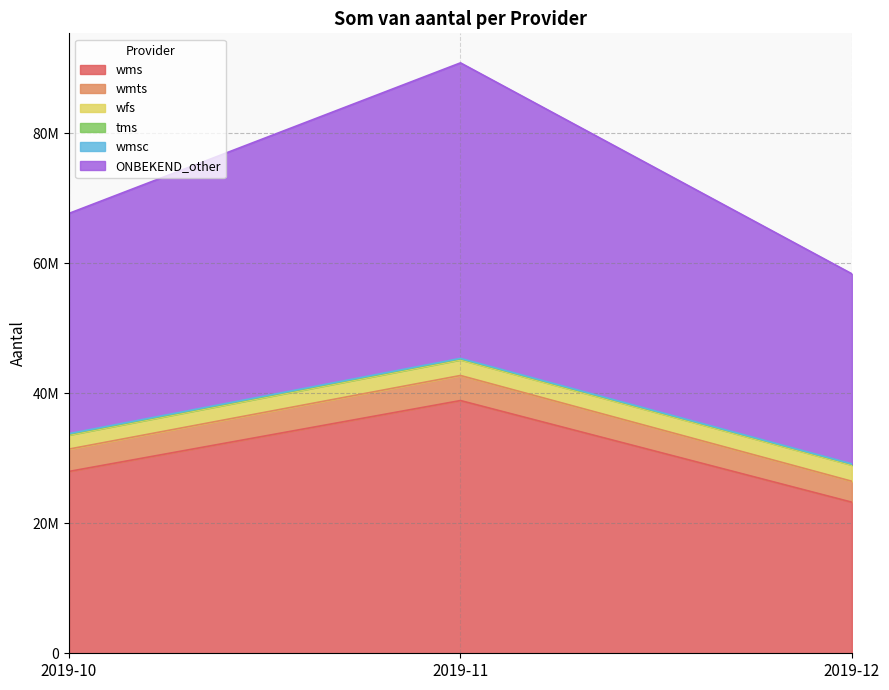

Does the chart have visible grid lines?

Yes